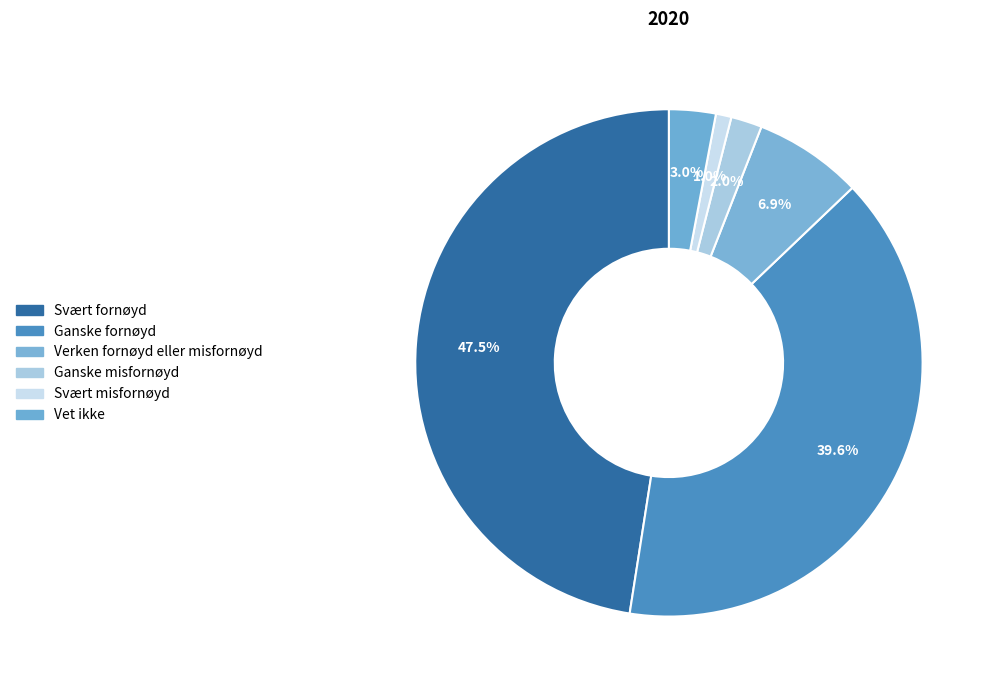

Is it true that Ganske misfornøyd is 8% of the pie?

False